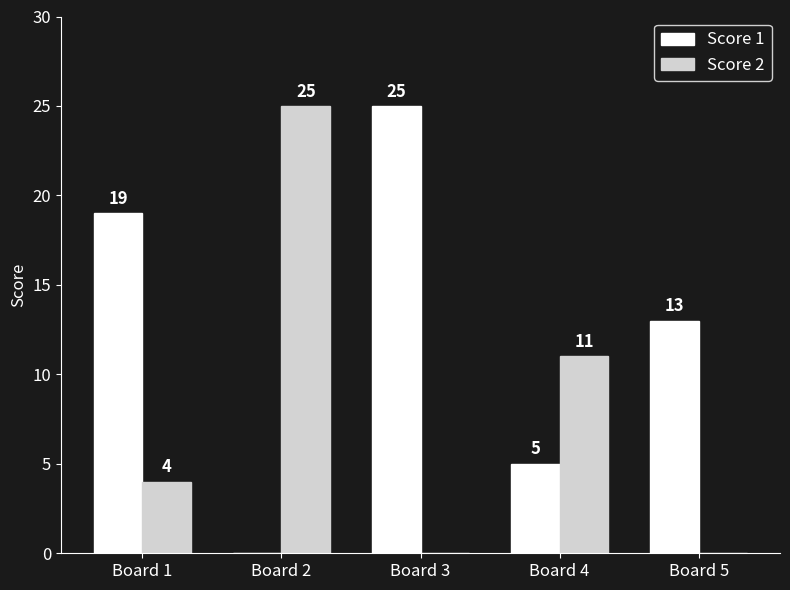

Reading left to right, transcribe all the data shown in this chart.

Score 1: 19	0	25	5	13
Score 2: 4	25	0	11	0